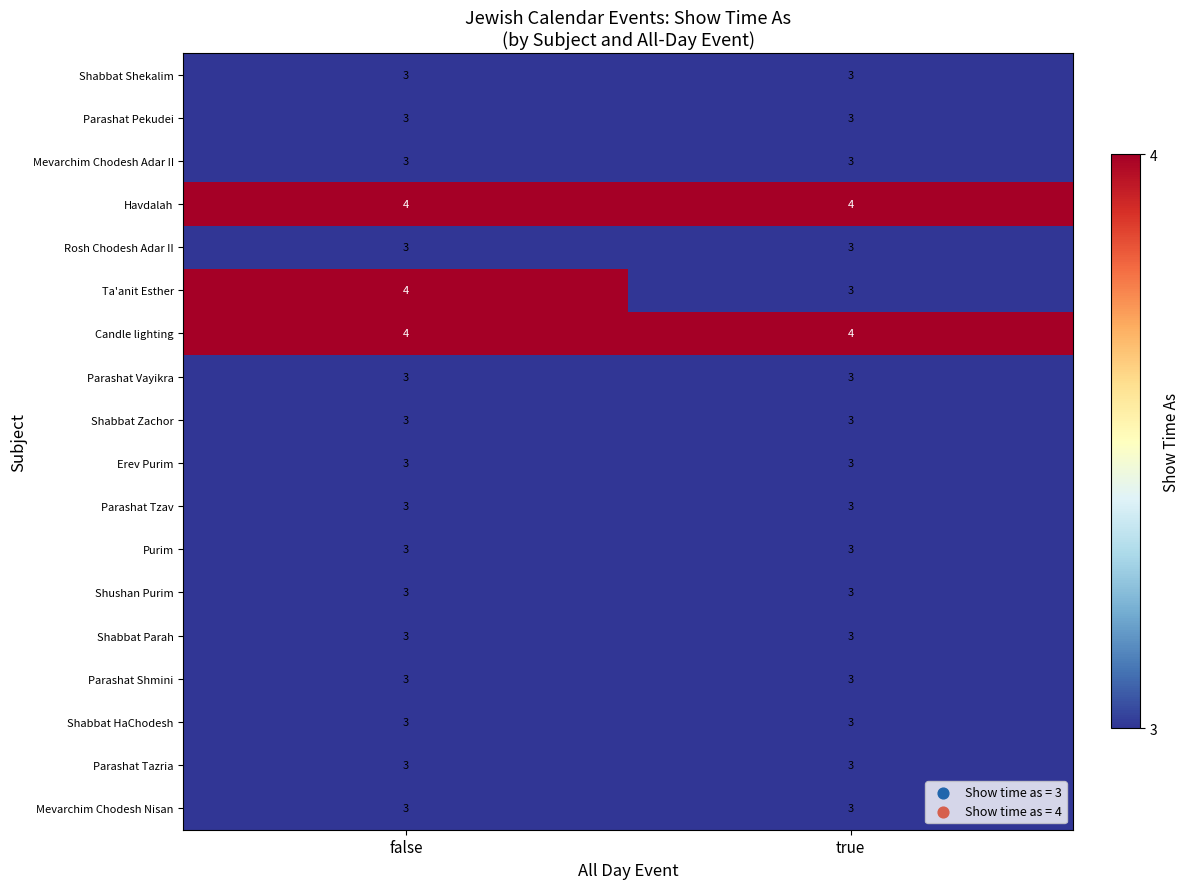

At which category is the sum across all series the highest?

false